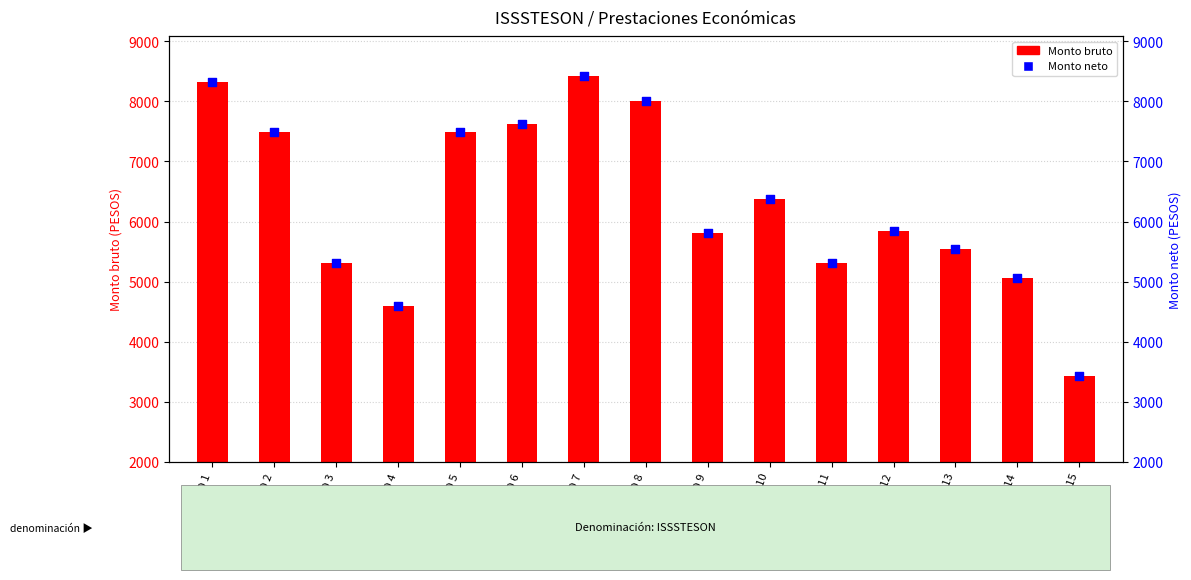

At how many categories does at least one series exceed 4732?

13